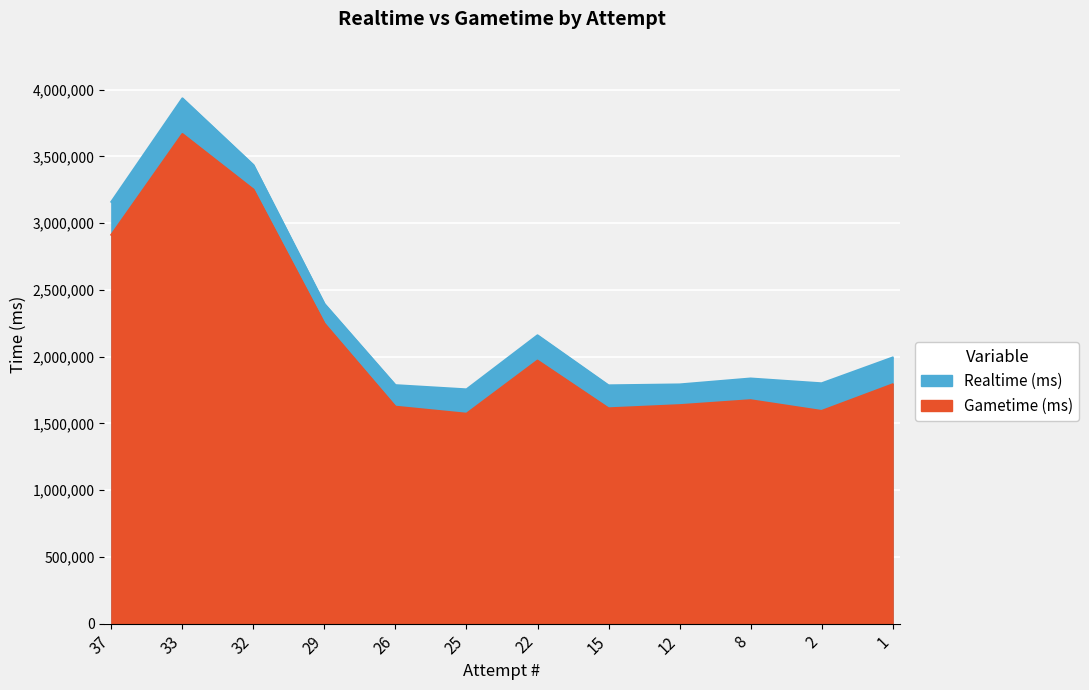

At which category does Realtime (ms) reach its first local valley?

25